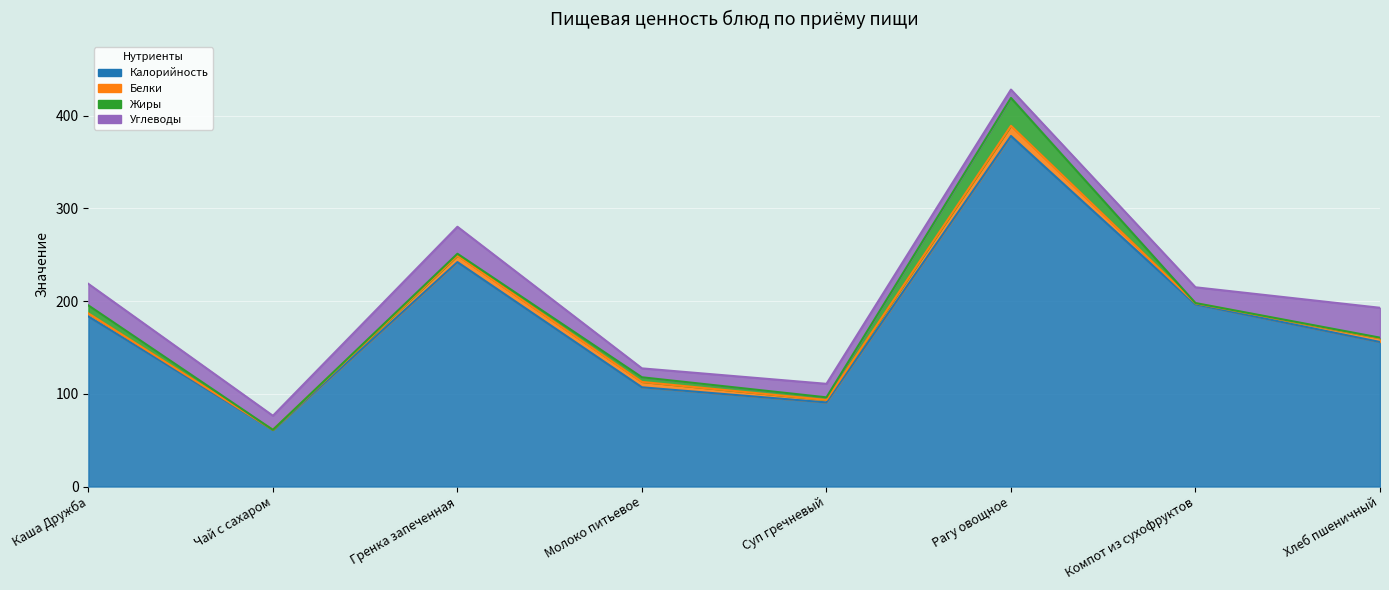

Reading right to left, list all the values displayed in this chart.

Калорийность: Хлеб пшеничный=155.9	Компот из сухофруктов=196.4	Рагу овощное=378.0	Суп гречневый=90.7	Молоко питьевое=107.0	Гренка запеченная=242.0	Чай с сахаром=61.0	Каша Дружба=183.4
Белки: Хлеб пшеничный=4.0	Компот из сухофруктов=1.2	Рагу овощное=11.0	Суп гречневый=2.7	Молоко питьевое=5.8	Гренка запеченная=7.0	Чай с сахаром=0.1	Каша Дружба=3.3
Жиры: Хлеб пшеничный=0.7	Компот из сухофруктов=0.3	Рагу овощное=30.1	Суп гречневый=2.8	Молоко питьевое=5.0	Гренка запеченная=2.0	Чай с сахаром=0.0	Каша Дружба=8.6
Углеводы: Хлеб пшеничный=32.2	Компот из сухофруктов=17.0	Рагу овощное=9.0	Суп гречневый=14.6	Молоко питьевое=9.6	Гренка запеченная=29.1	Чай с сахаром=15.2	Каша Дружба=23.2